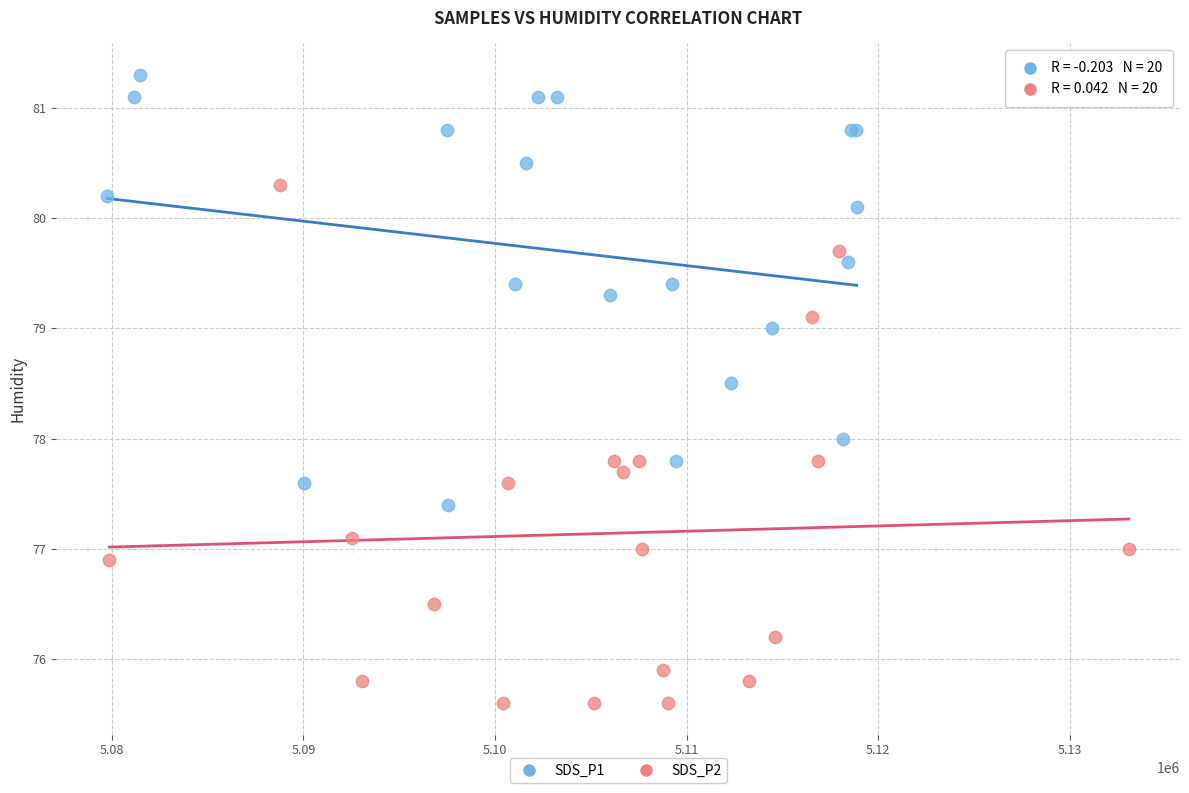

Which series contains the lowest Y value?

SDS_P2